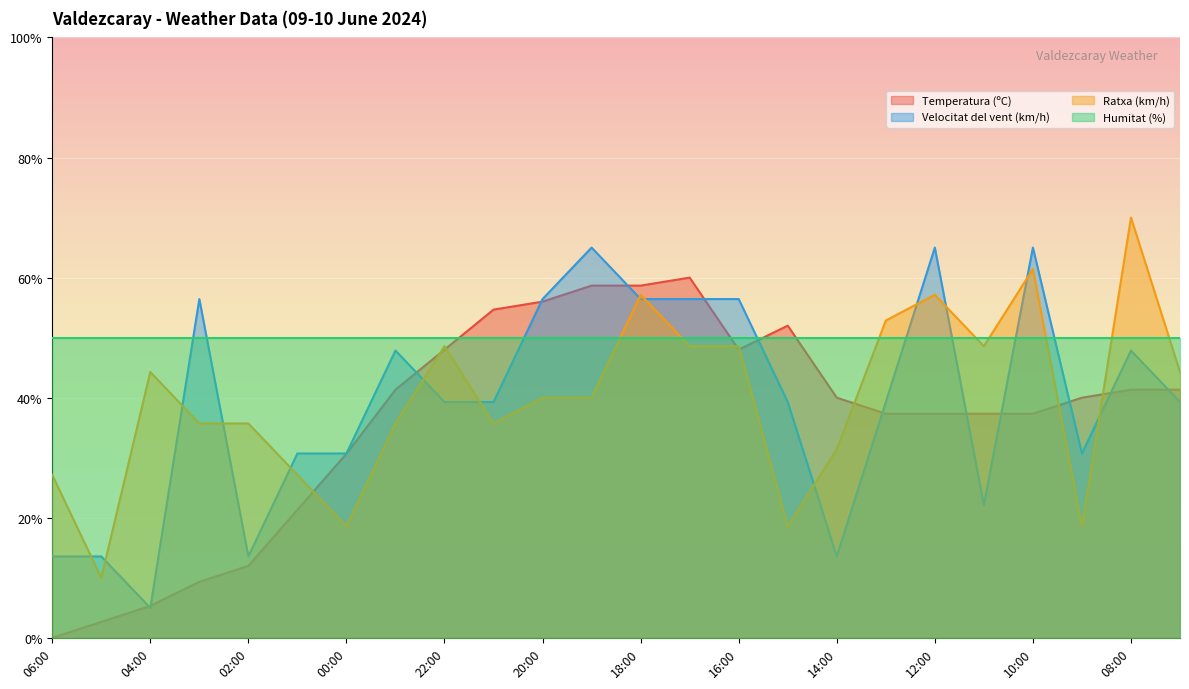

After their last crossing, which series has the higher values: Ratxa (km/h) or Velocitat del vent (km/h)?

Ratxa (km/h)